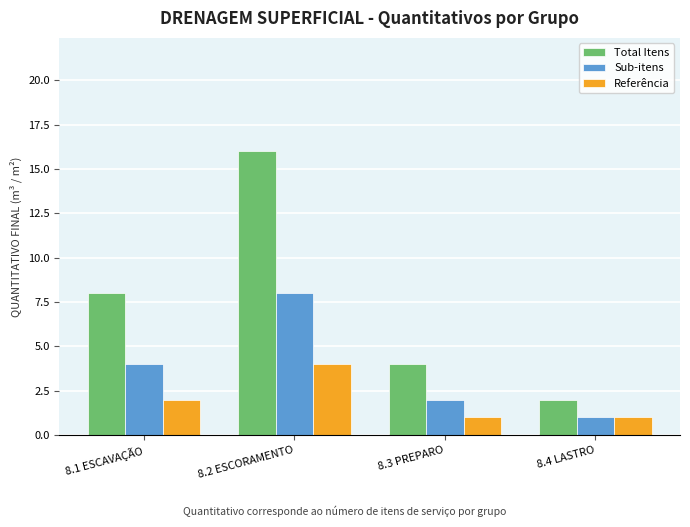

Which category has the highest value in the Sub-itens series?

8.2 ESCORAMENTO